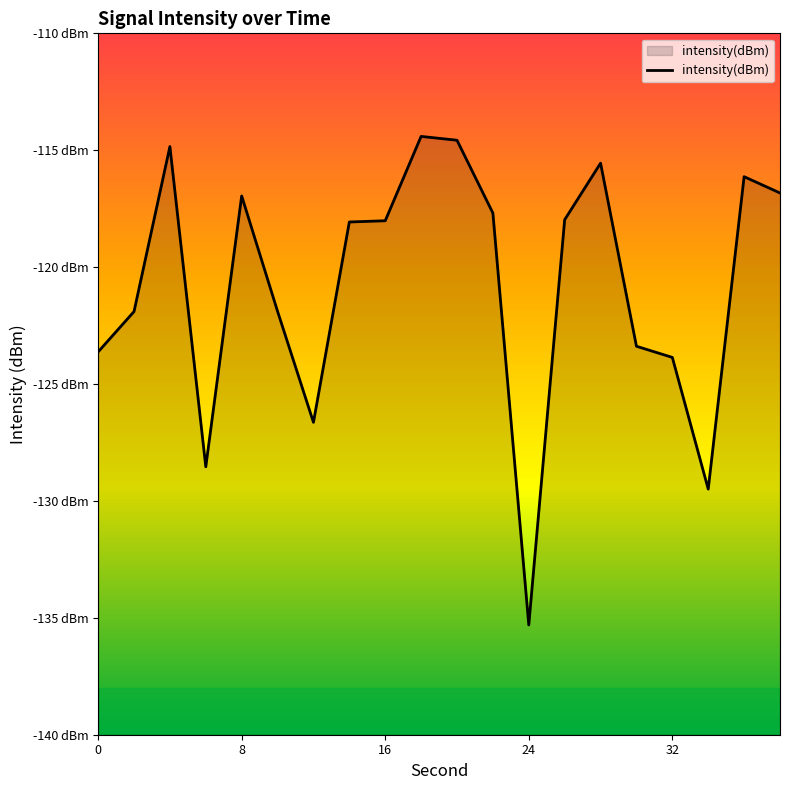

The value at 10 is -121.9. True or false?

True